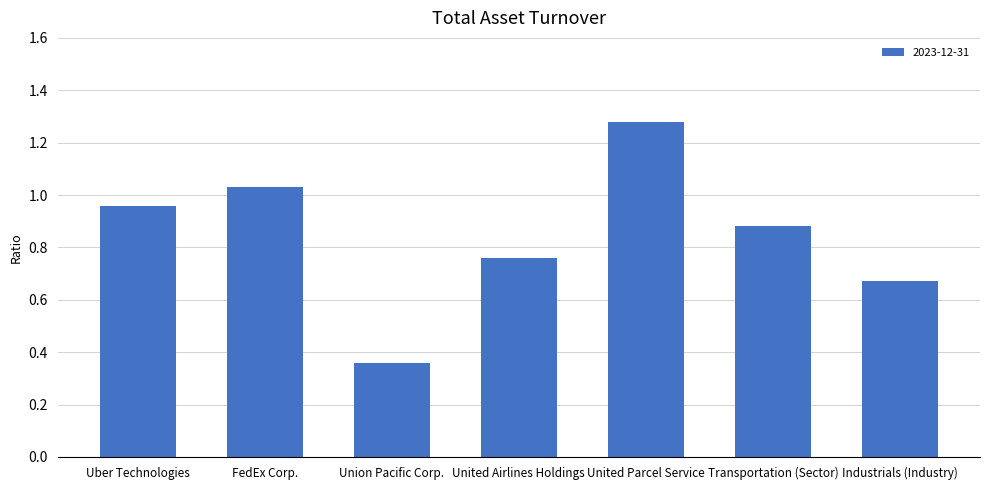

Which label corresponds to the largest value in the chart?

United Parcel Service